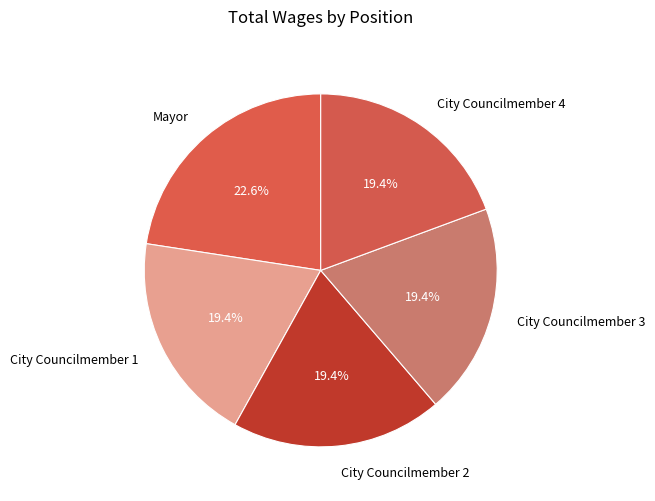

Is there any slice that represents more than half of the pie?

No